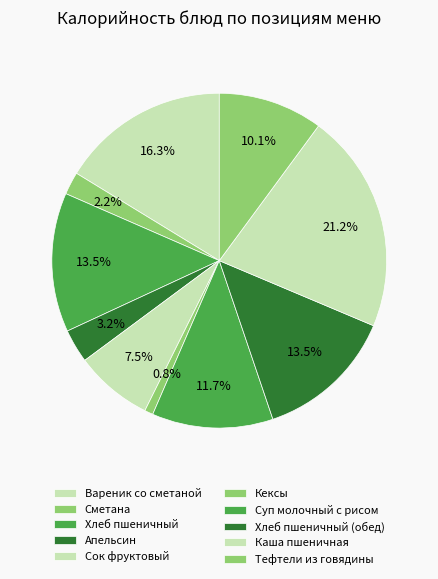

What percentage is the Кексы slice, to the nearest percent?

1%